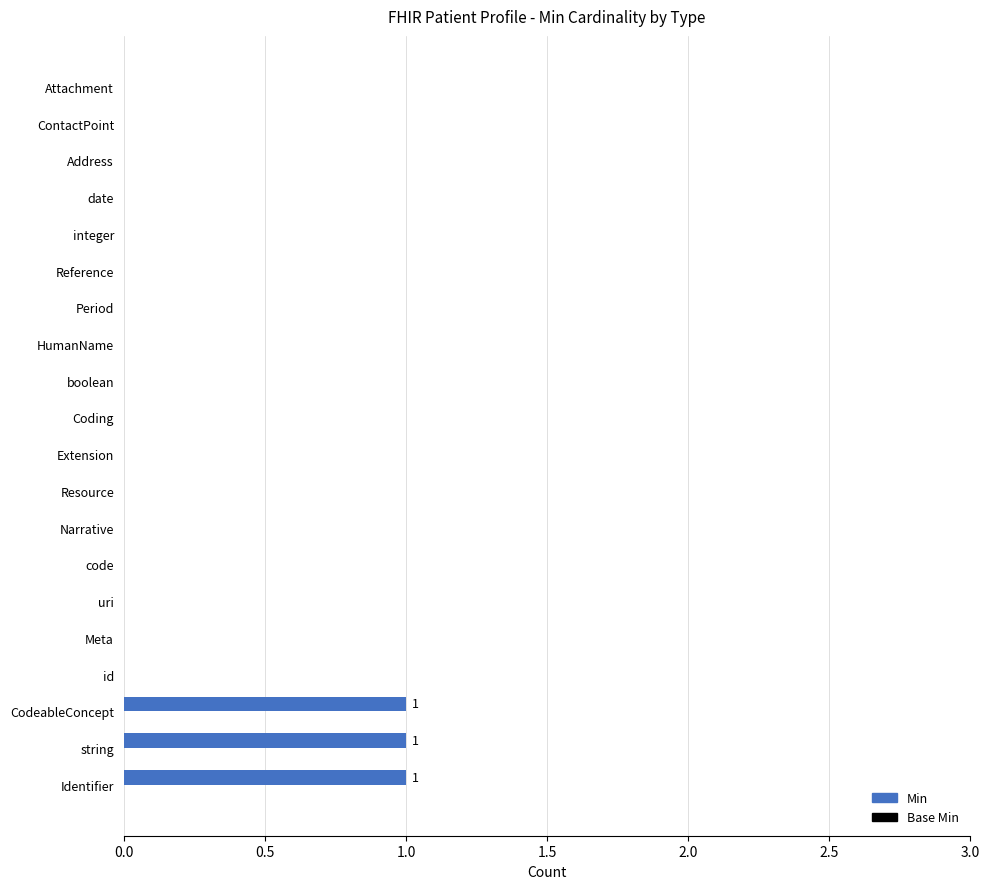

True or false: the data shows 1 at Attachment.

False